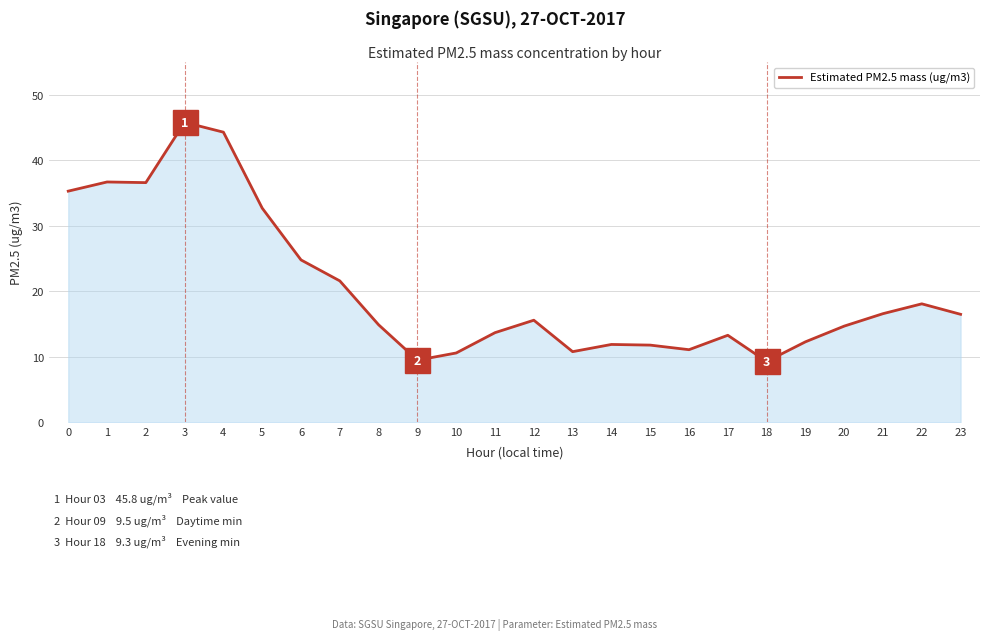

Where is the data nearest to the value 27?

6